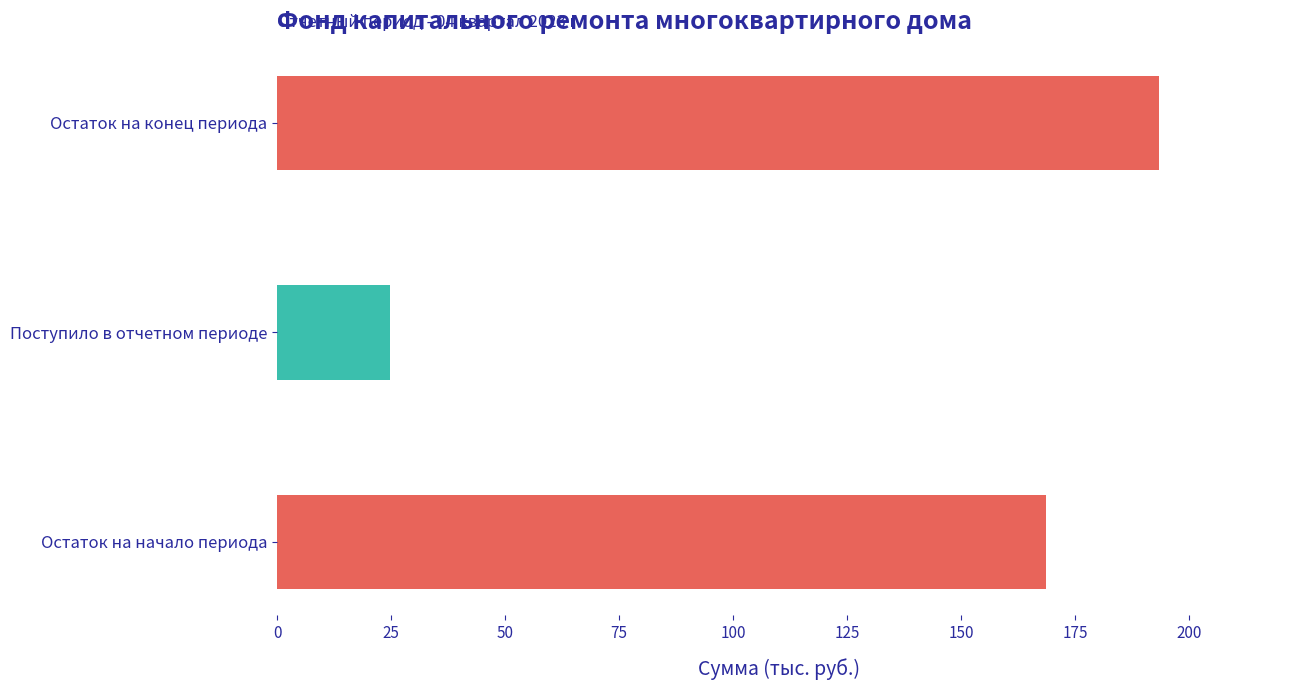

How many groups of bars are there?

3